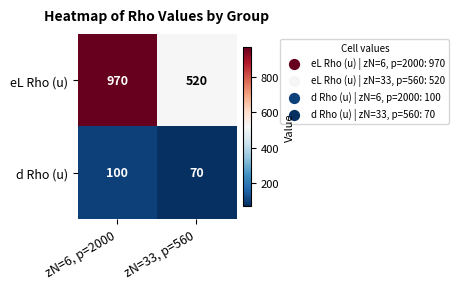

Which label corresponds to the largest value in the chart?

zN=6, p=2000